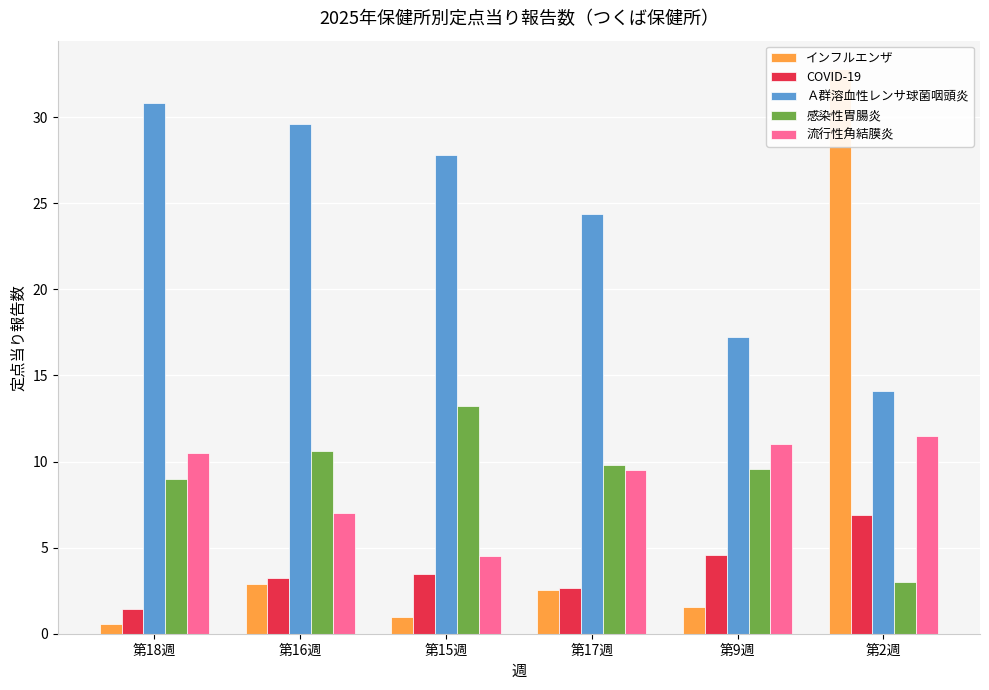

Reading right to left, what are all the values shown in this chart?

インフルエンザ: 第2週=32.8	第9週=1.5	第17週=2.6	第15週=1.0	第16週=2.9	第18週=0.6
COVID-19: 第2週=6.9	第9週=4.6	第17週=2.7	第15週=3.4	第16週=3.2	第18週=1.4
Ａ群溶血性レンサ球菌咽頭炎: 第2週=14.1	第9週=17.2	第17週=24.4	第15週=27.8	第16週=29.6	第18週=30.8
感染性胃腸炎: 第2週=3.0	第9週=9.6	第17週=9.8	第15週=13.2	第16週=10.6	第18週=9.0
流行性角結膜炎: 第2週=11.5	第9週=11.0	第17週=9.5	第15週=4.5	第16週=7.0	第18週=10.5